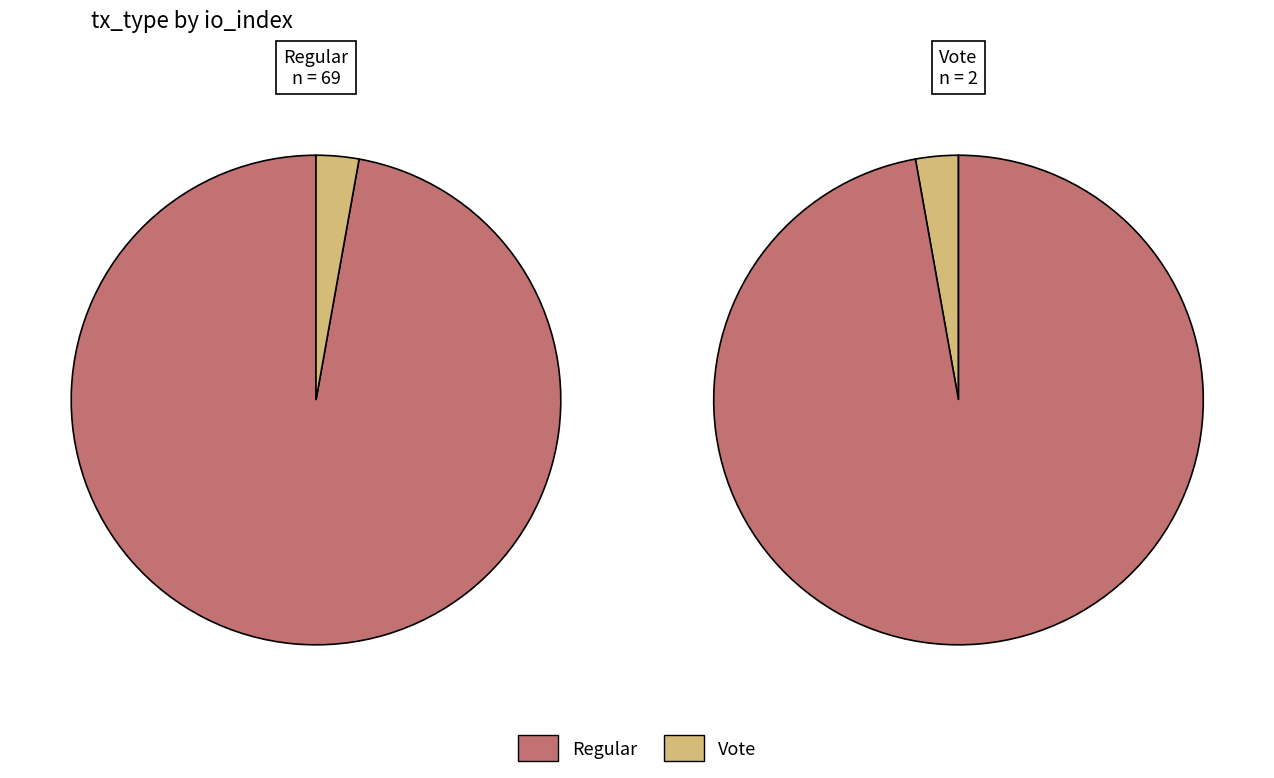

Rank the categories by value from lowest to highest.

Vote, Regular